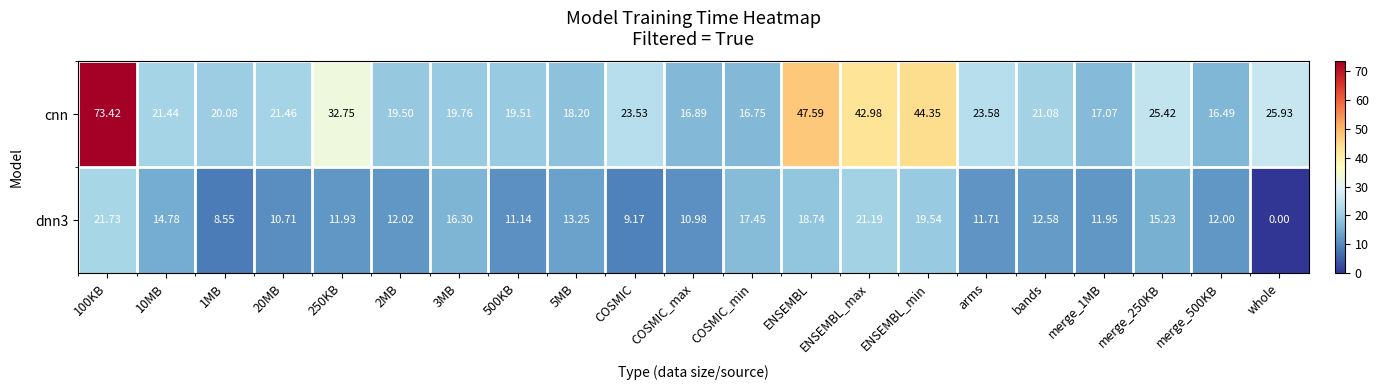

Which category has the lowest value in the dnn3 series?

whole